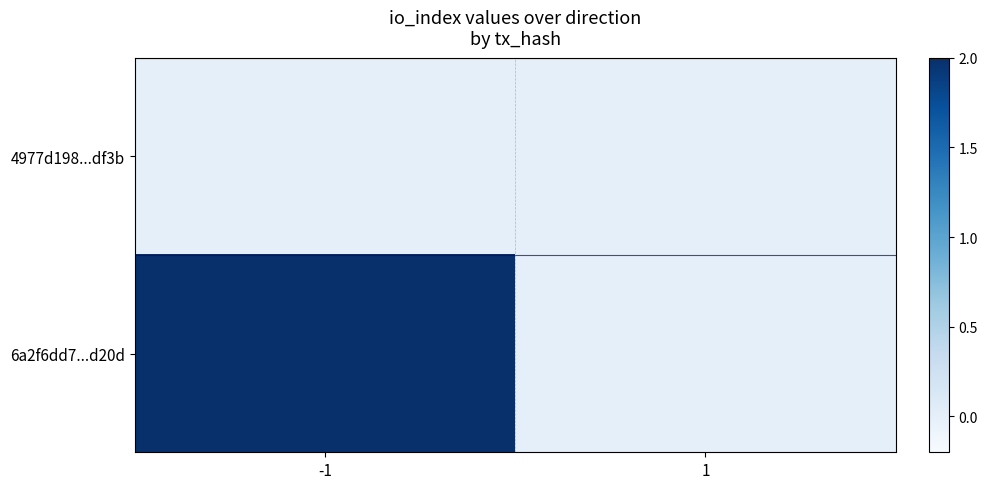

Which series has the largest total across all categories?

6a2f6dd7...d20d